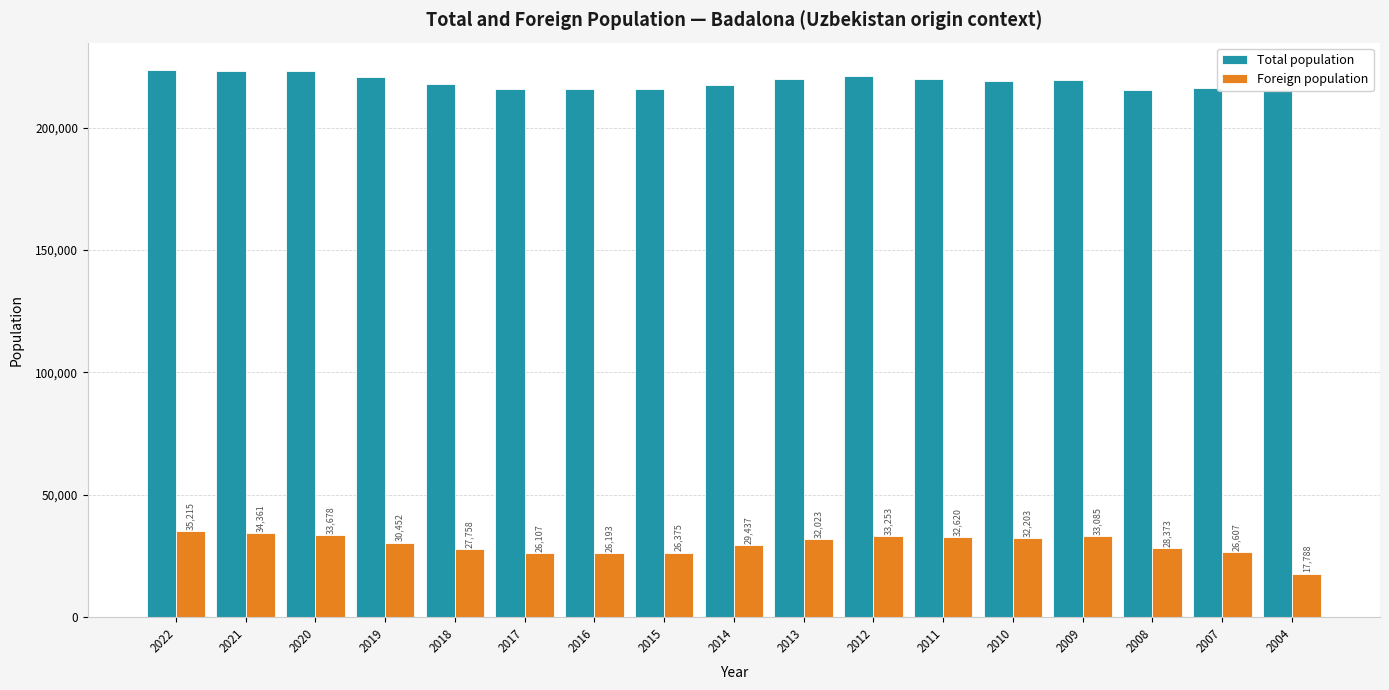

How many groups of bars are there?

17